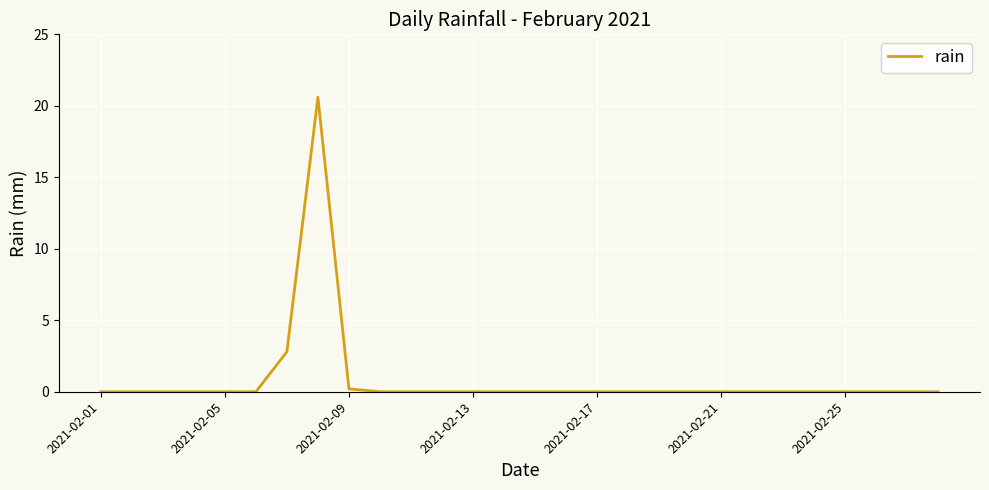

What is the difference between the maximum and minimum values?

20.6